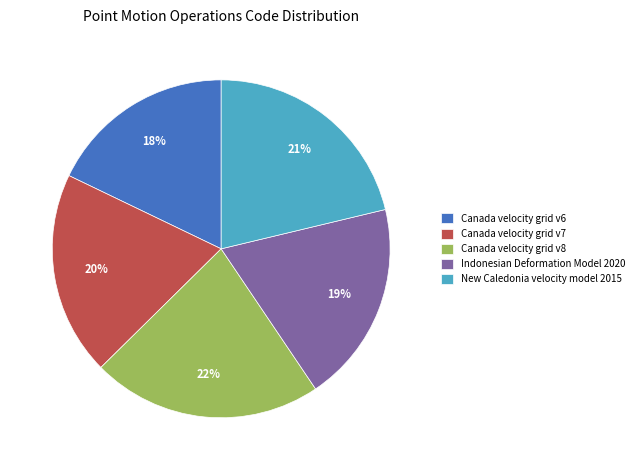

The Canada velocity grid v7 slice represents 5% of the pie. True or false?

False